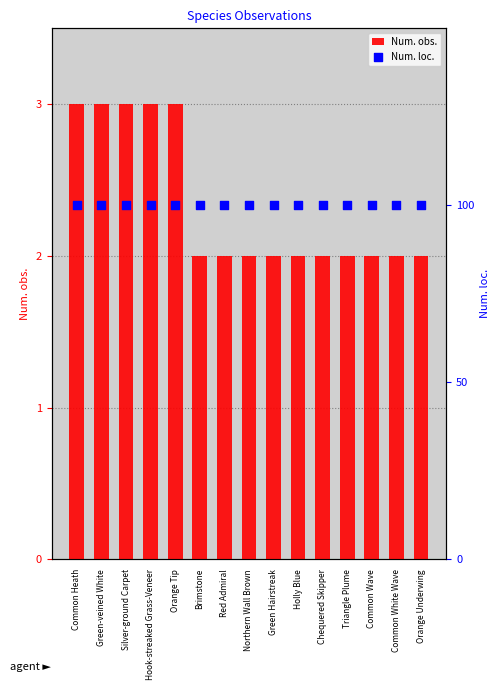

What are all the series names shown in the legend?

Num. obs., Num. loc.